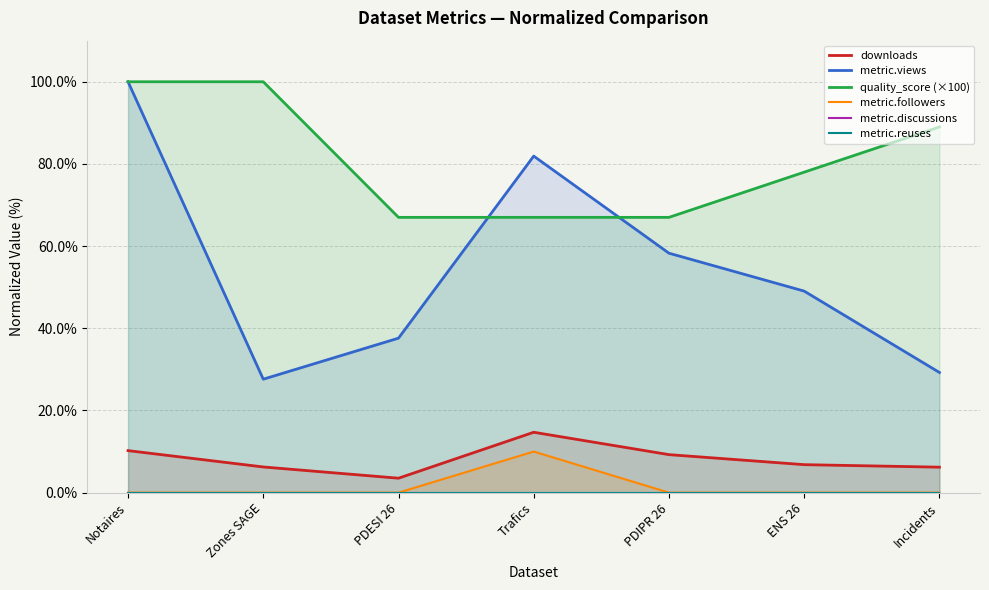

What is the minimum value for metric.views?

27.6